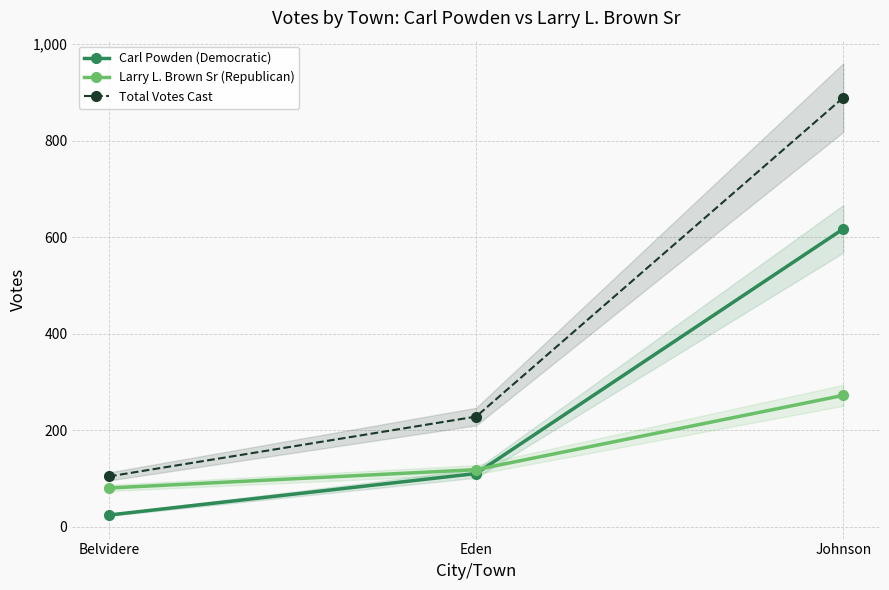

Which has a higher value, Belvidere or Eden?

Eden